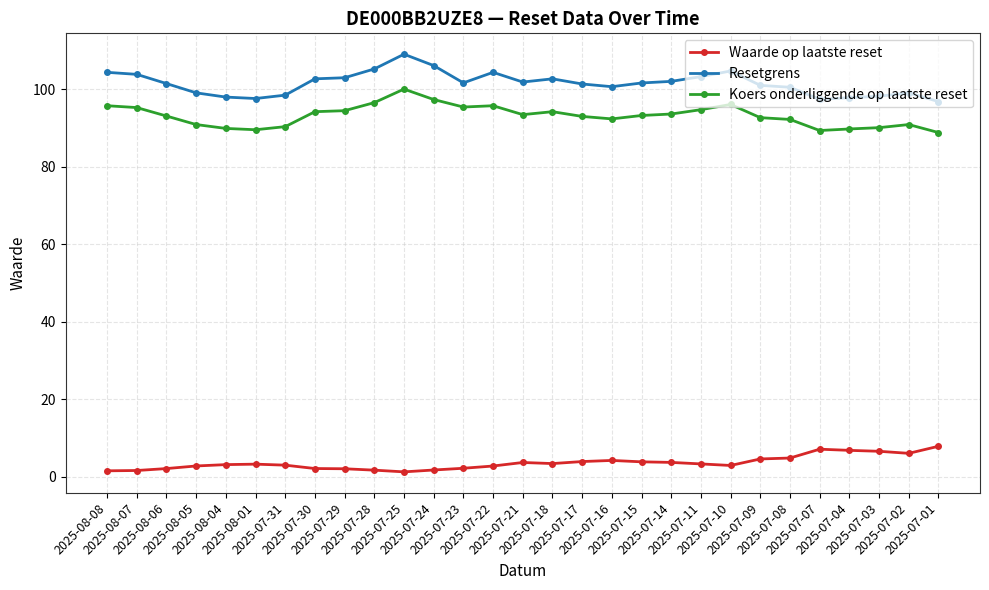

Rank the series by their maximum value, from highest to lowest.

Resetgrens, Koers onderliggende op laatste reset, Waarde op laatste reset